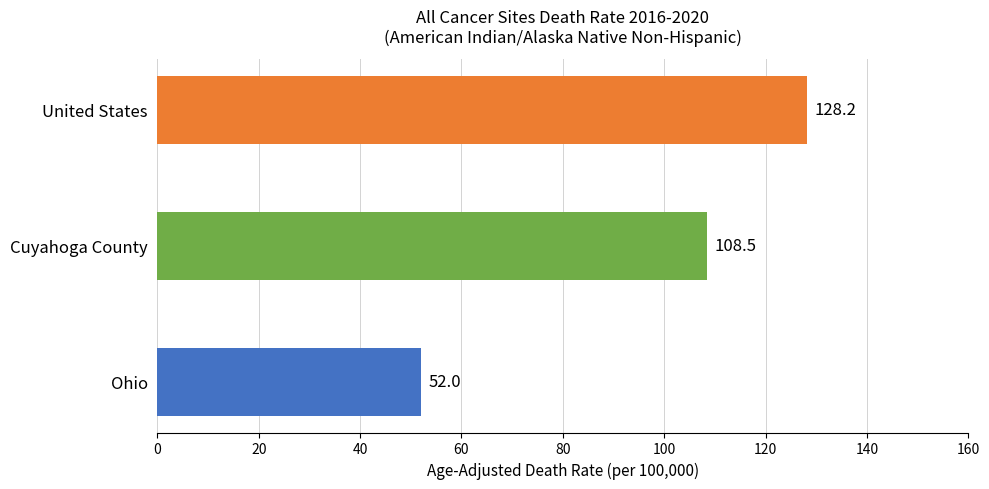

Count the number of data series in this chart.

1